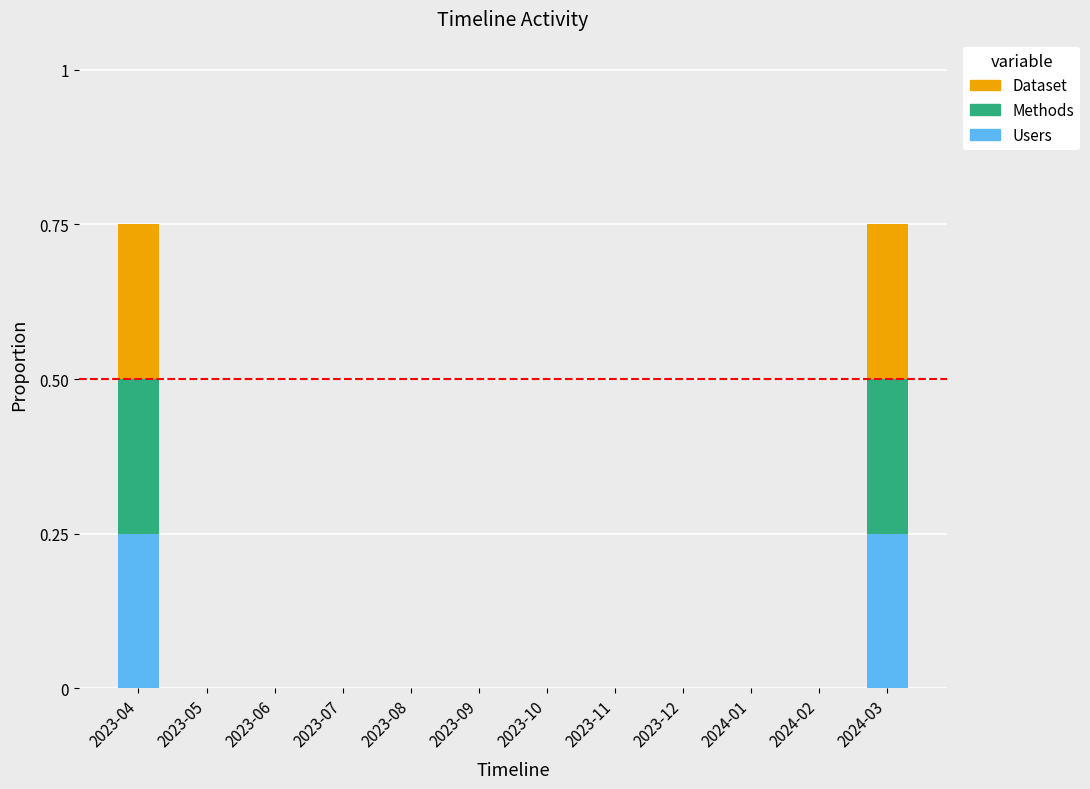

What are all the series names shown in the legend?

Dataset, Methods, Users